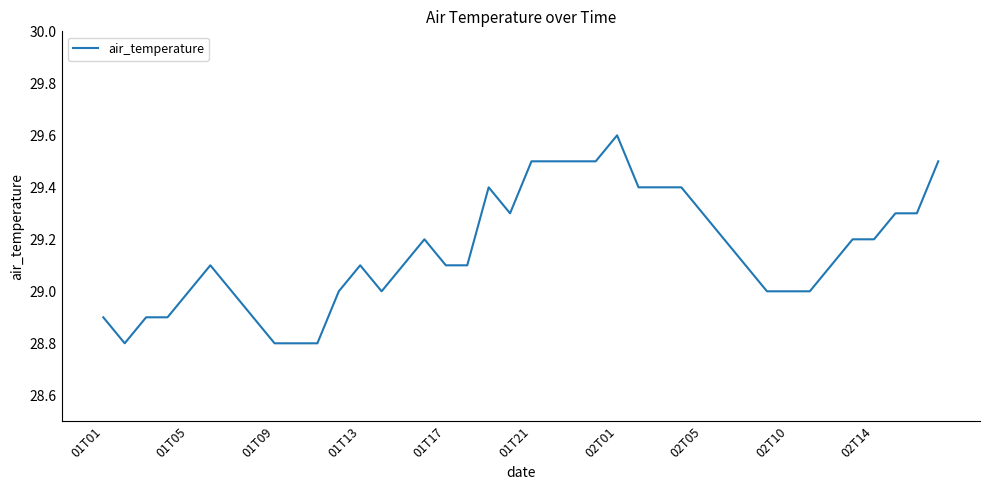

Does the chart display data point markers on the line(s)?

No